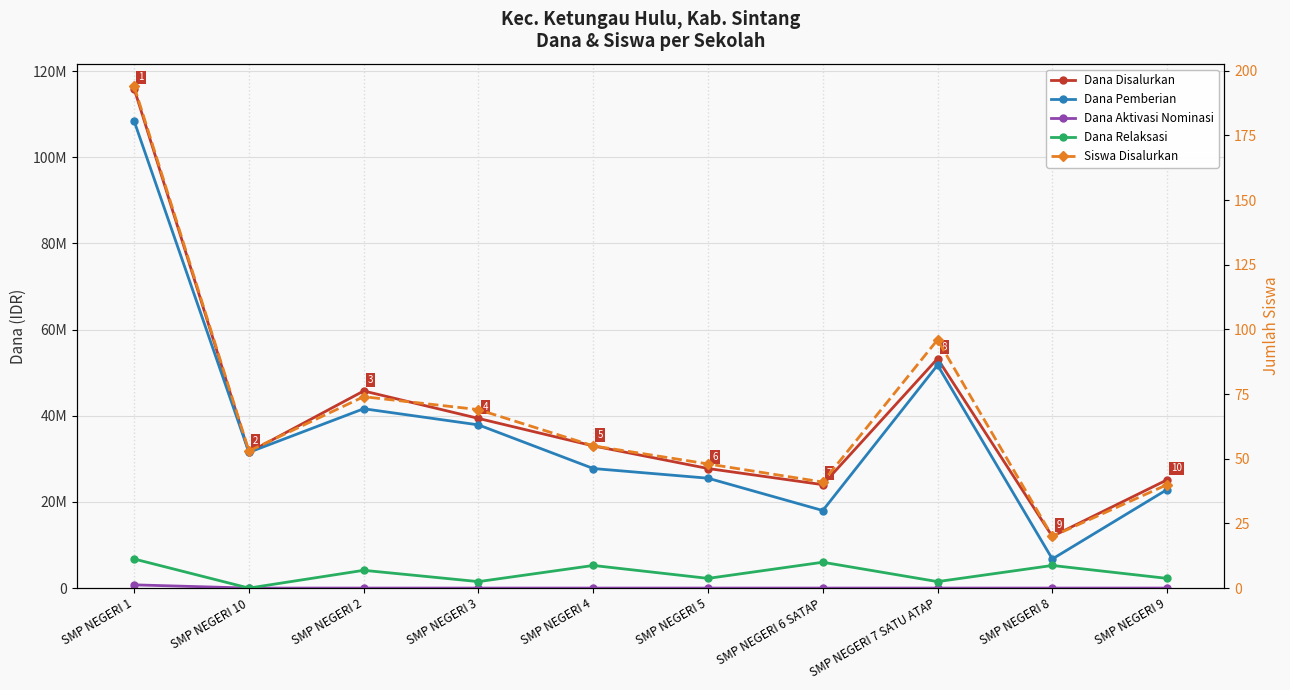

What are all the series names shown in the legend?

Dana Disalurkan, Dana Pemberian, Dana Aktivasi Nominasi, Dana Relaksasi, Siswa Disalurkan